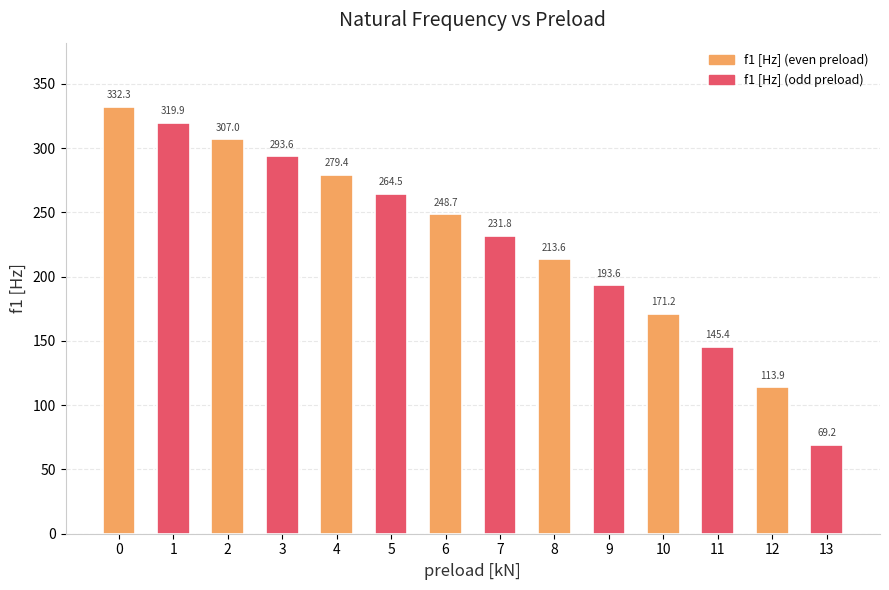

What is the difference between the values at 0 and 3?

38.7